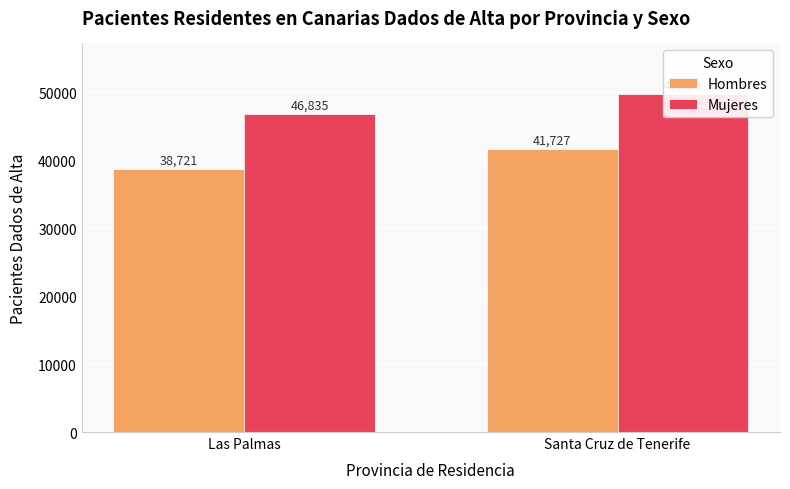

Which series has the largest range (max minus min)?

Hombres